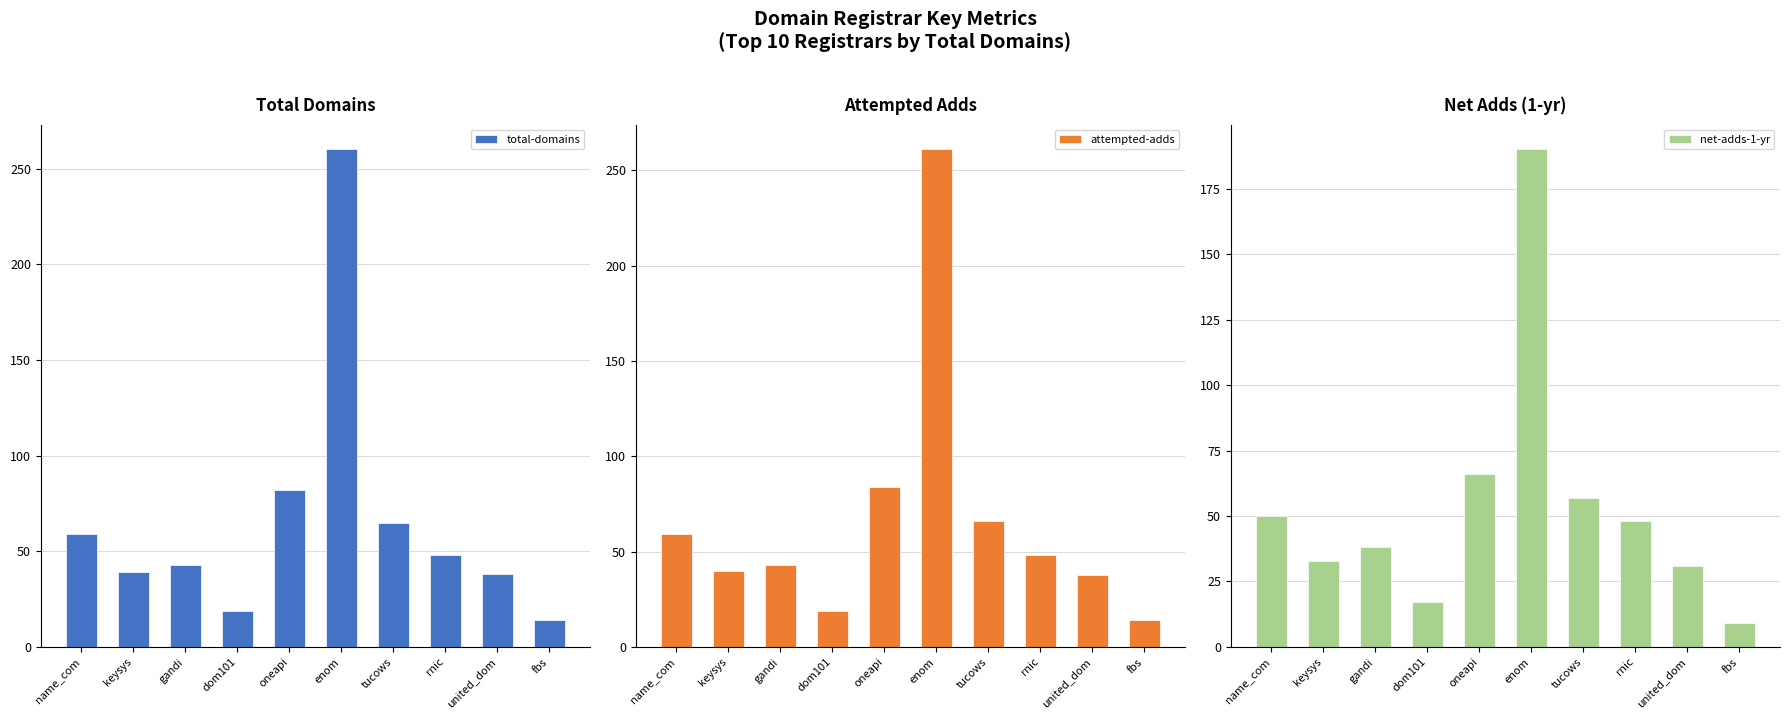

At enom, list the series in order from smallest to largest.

net-adds-1-yr, total-domains, attempted-adds